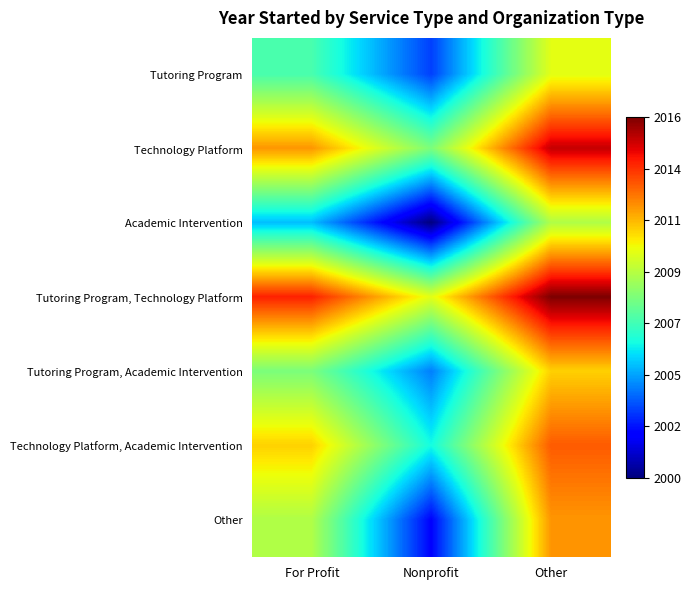

Reading right to left, extract all data points from this chart.

Tutoring Program: Other=2010	Nonprofit=2003	For Profit=2007
Technology Platform: Other=2015	Nonprofit=2008	For Profit=2012
Academic Intervention: Other=2009	Nonprofit=2000	For Profit=2005
Tutoring Program, Technology Platform: Other=2016	Nonprofit=2010	For Profit=2014
Tutoring Program, Academic Intervention: Other=2011	Nonprofit=2004	For Profit=2008
Technology Platform, Academic Intervention: Other=2013	Nonprofit=2006	For Profit=2011
Other: Other=2012	Nonprofit=2002	For Profit=2009